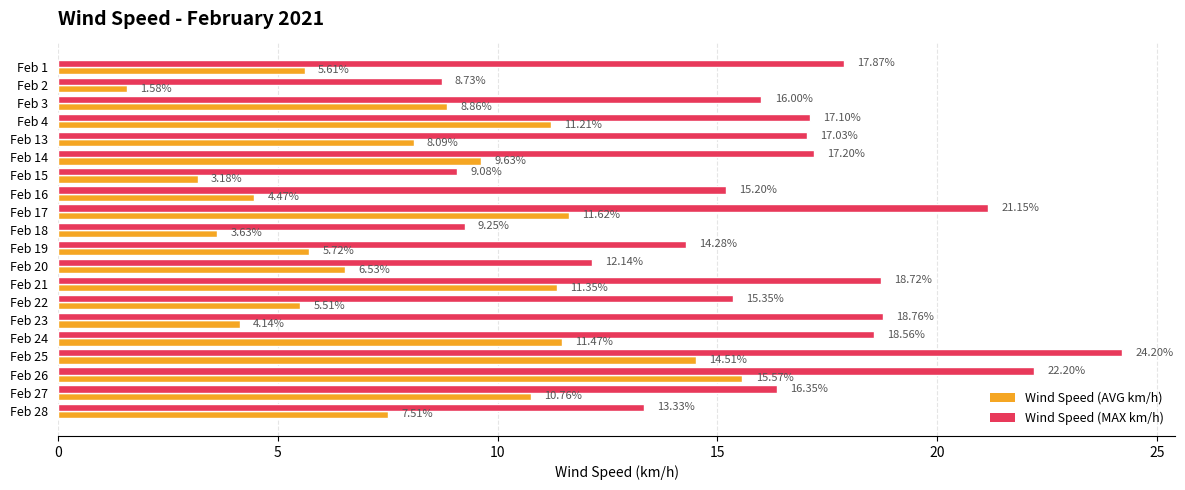

What is the spread (max minus min) of values at Feb 22?

9.8